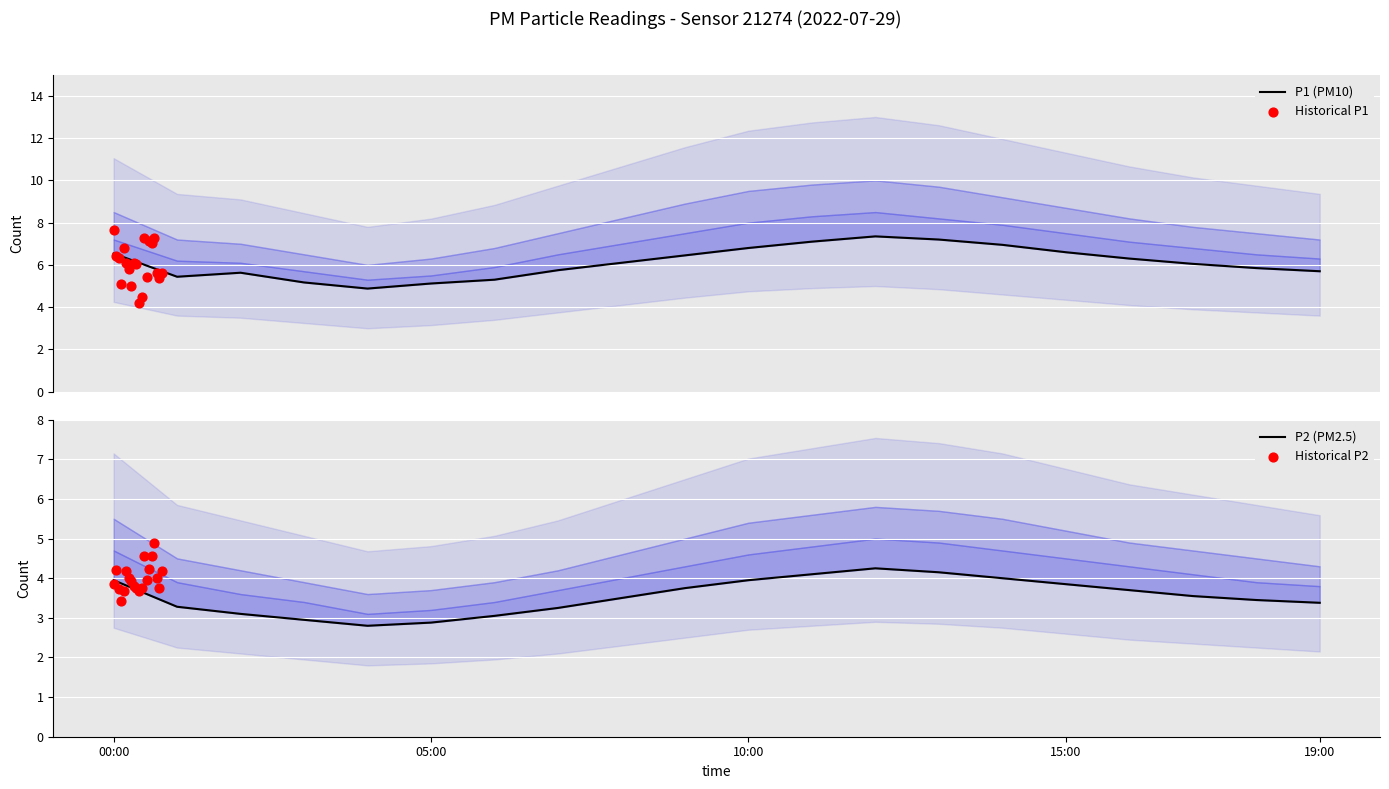

What are all the series names shown in the legend?

P1 (PM10), Historical P1, P2 (PM2.5), Historical P2